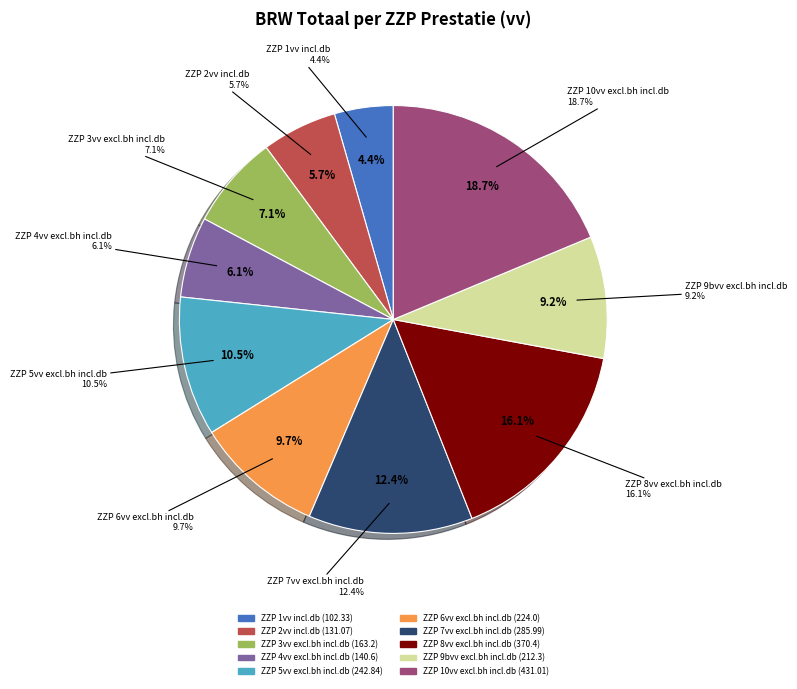

What is the ratio of the value at ZZP 5vv excl.bh incl.db to the value at ZZP 9bvv excl.bh incl.db?

1.1